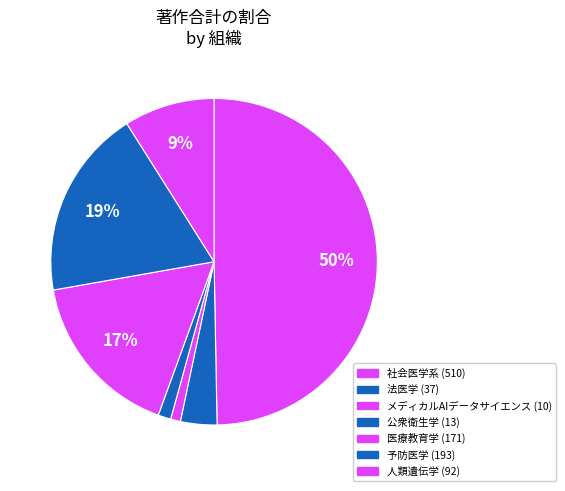

How many segments does this pie chart have?

7